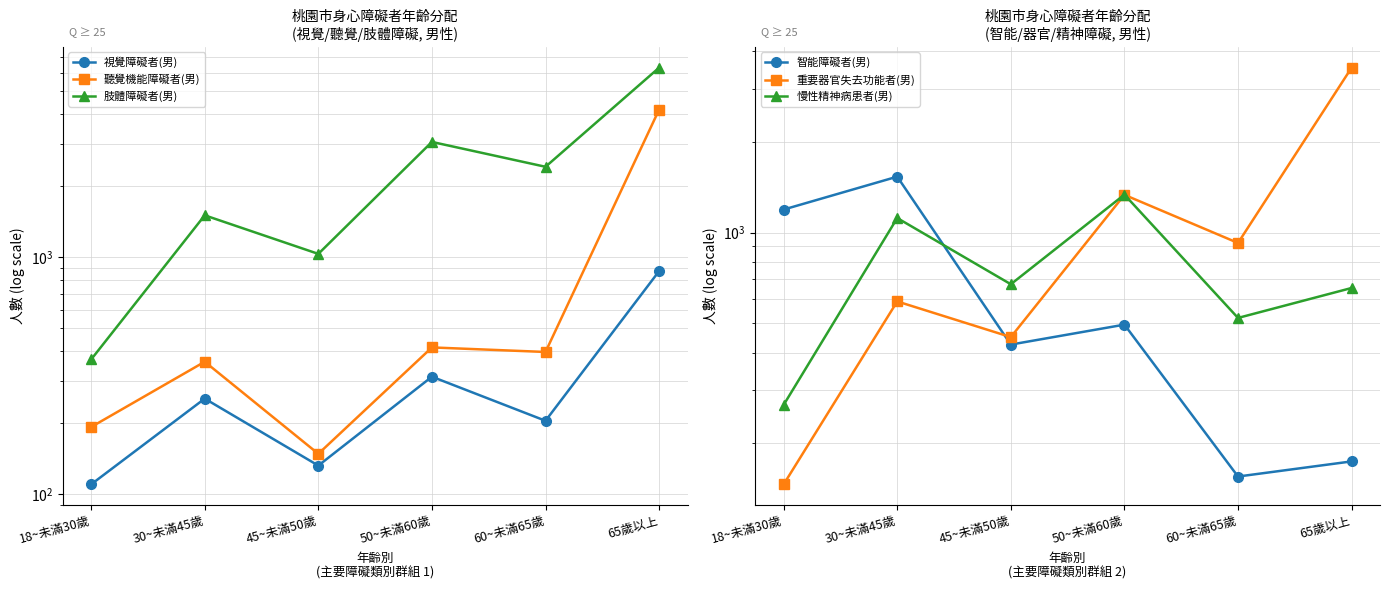

True or false: 慢性精神病患者(男) and 肢體障礙者(男) intersect in this chart.

False